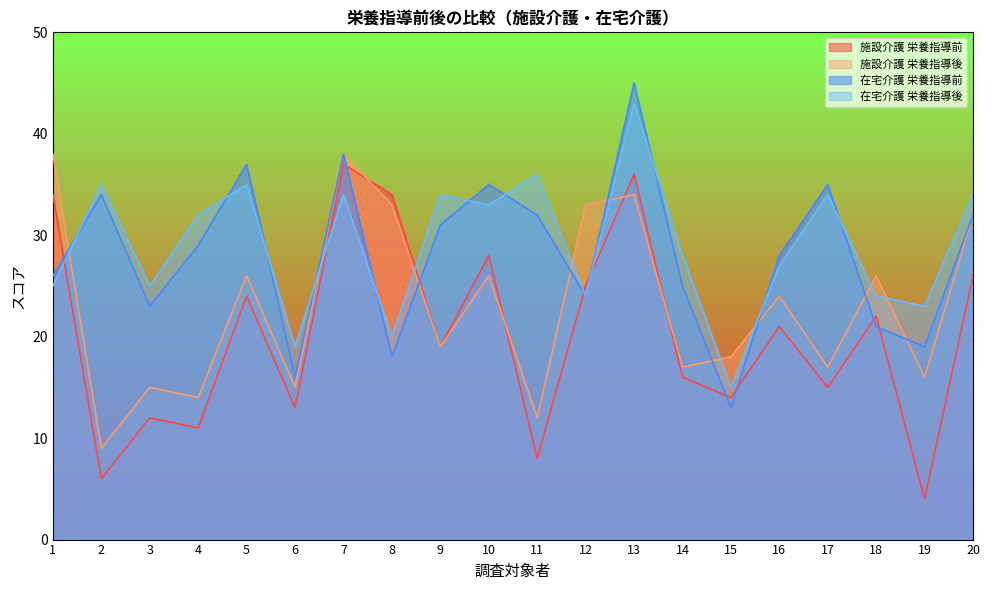

At which label is 施設介護 栄養指導前 closest to 20?

9